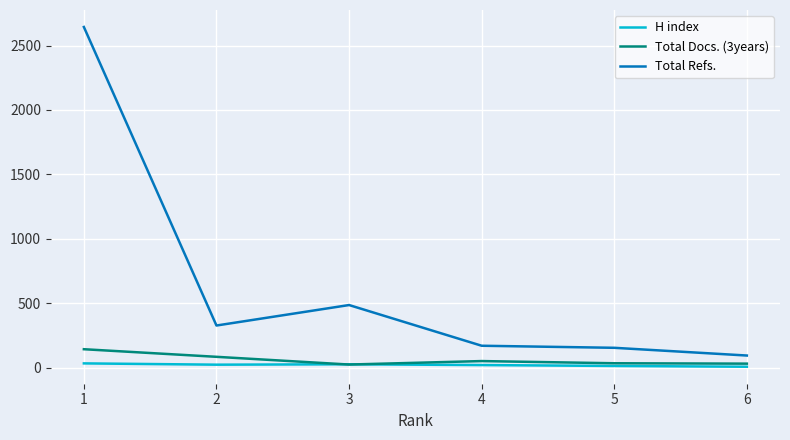

Which series has the largest total across all categories?

Total Refs.